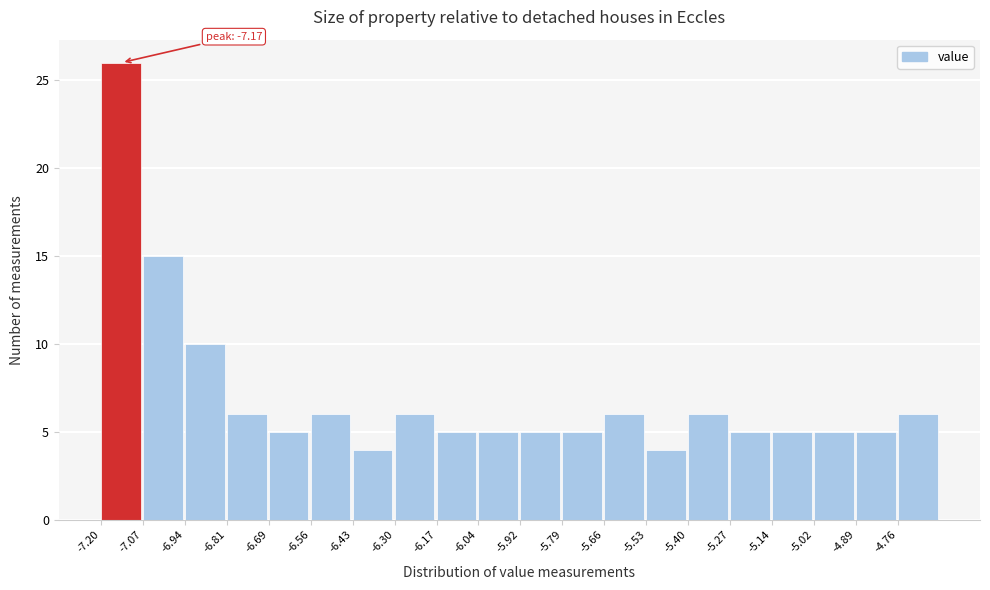

Which range on the x-axis has the tallest bar?

-7.20 to -7.08